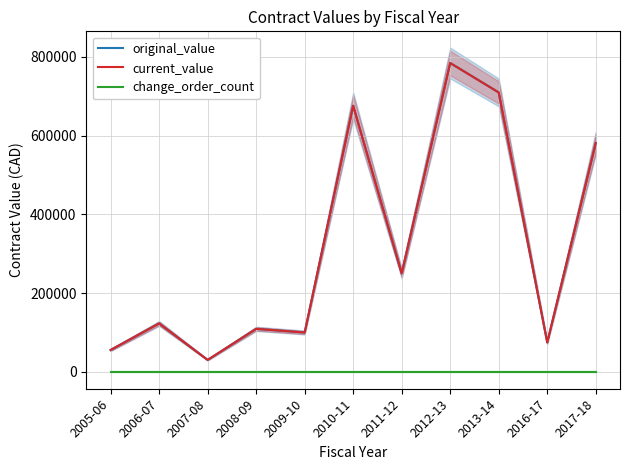

At how many categories does at least one series exceed 320506?

4